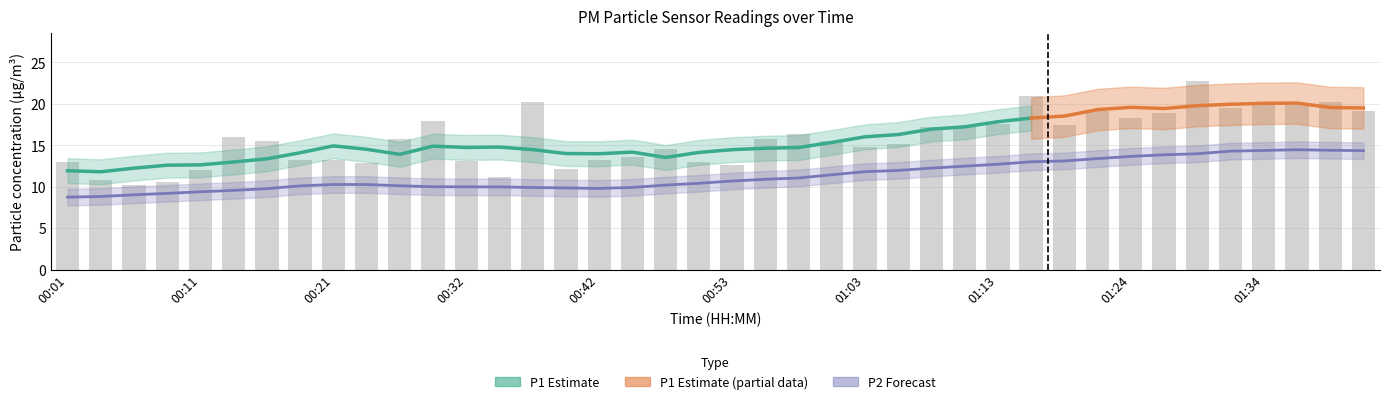

The value at 00:42 is 7.3. True or false?

False